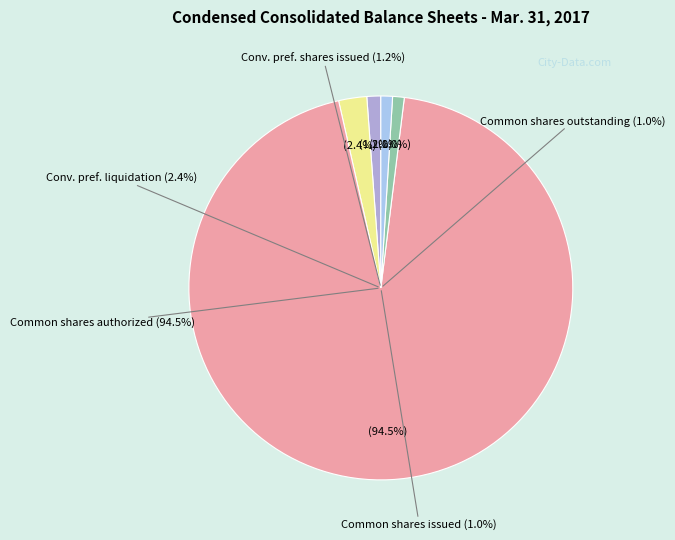

How much of the chart is everything except Common stock, shares authorized?

5.5%